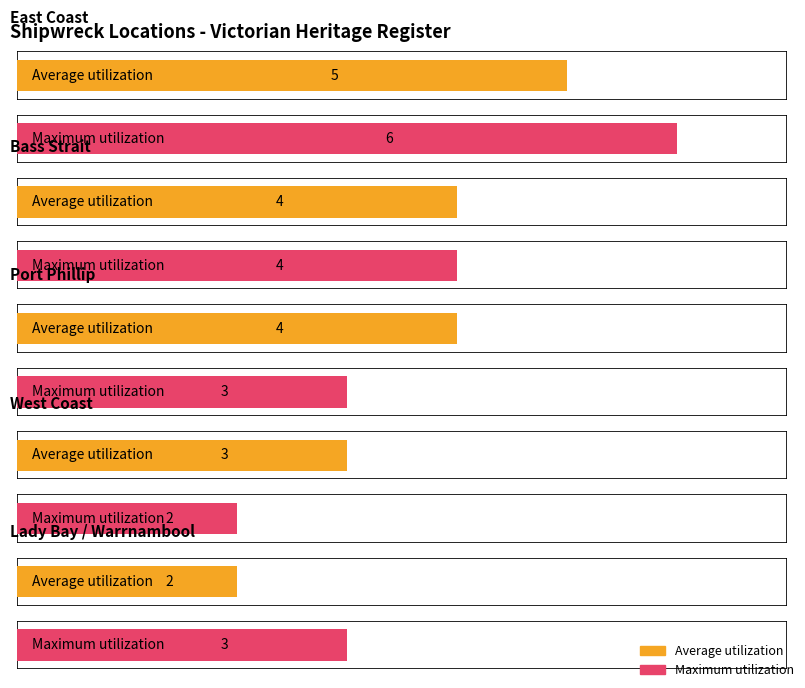

List the series in order of their peak value, highest first.

Maximum utilization, Average utilization